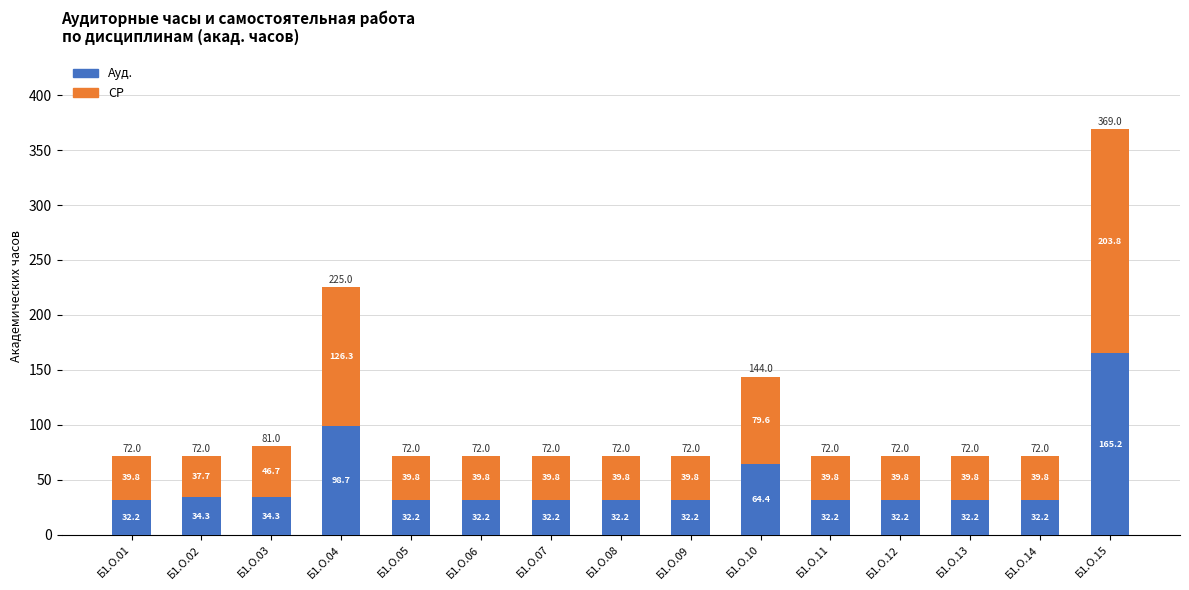

Does the chart contain any negative values?

No